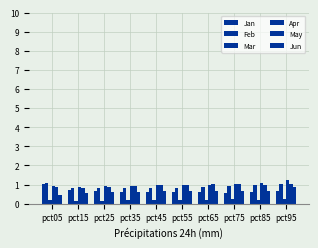

How many bars are there in each group?

6